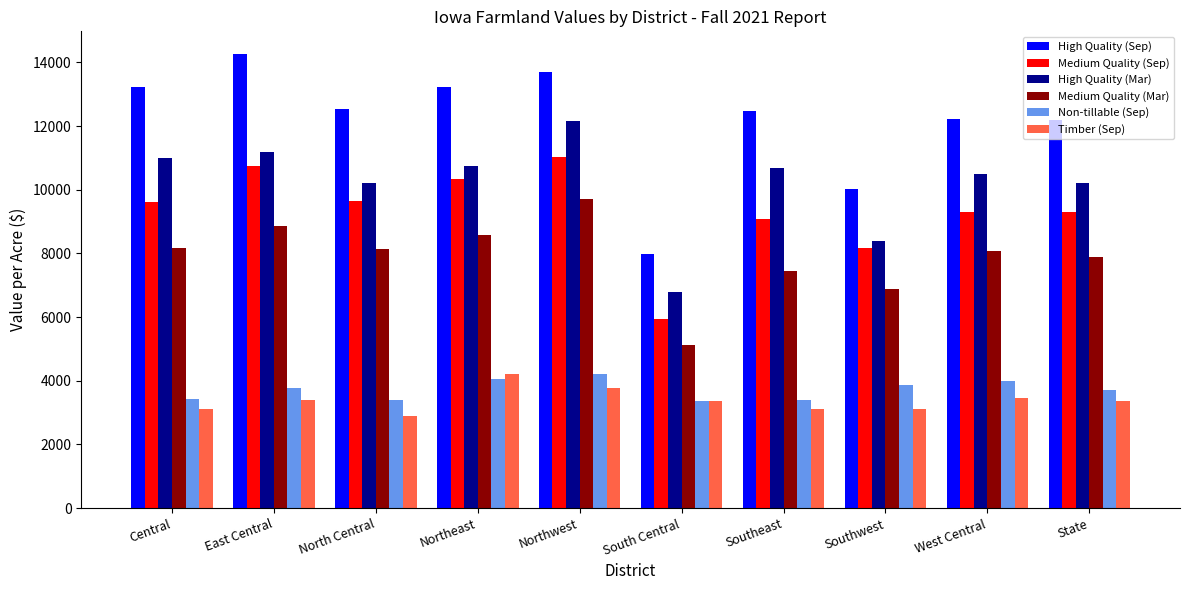

The Timber (Sep) series shows 3378 at South Central. True or false?

True